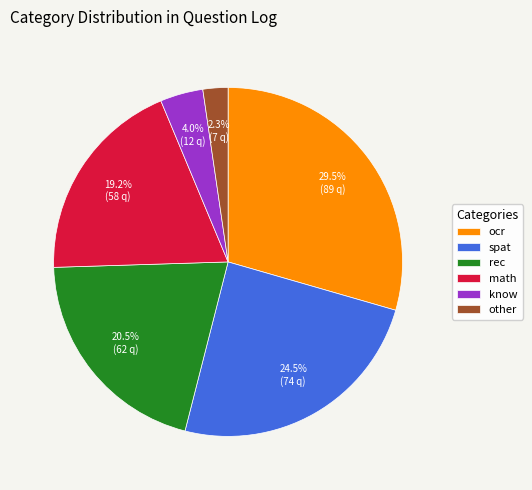

What portion of the pie excludes ocr?

70.5%